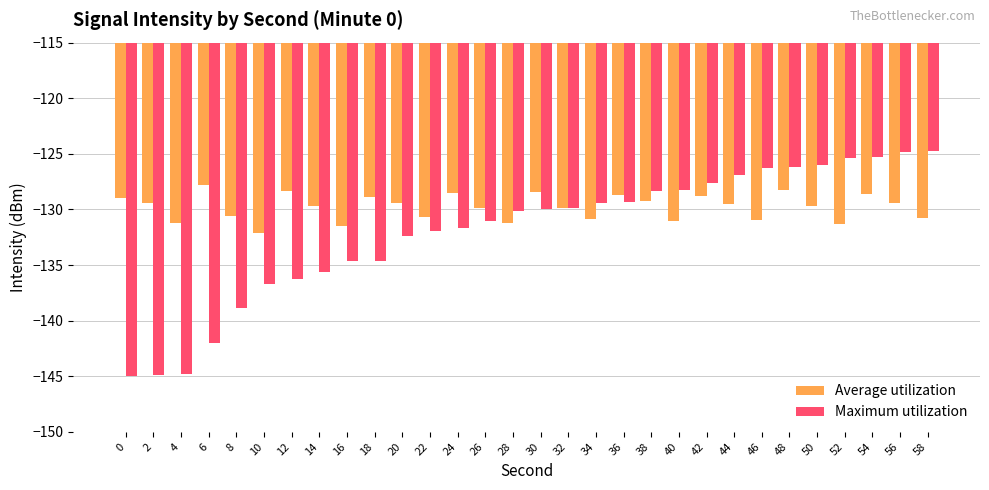

Count the number of categories in the chart.

30